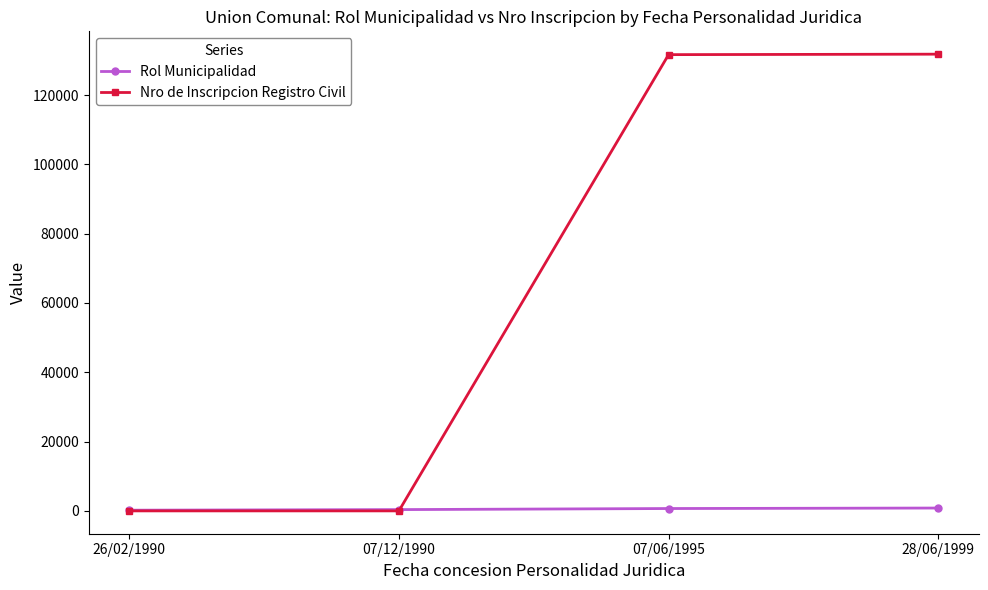

Which series has the widest spread of values?

Nro de Inscripcion Registro Civil